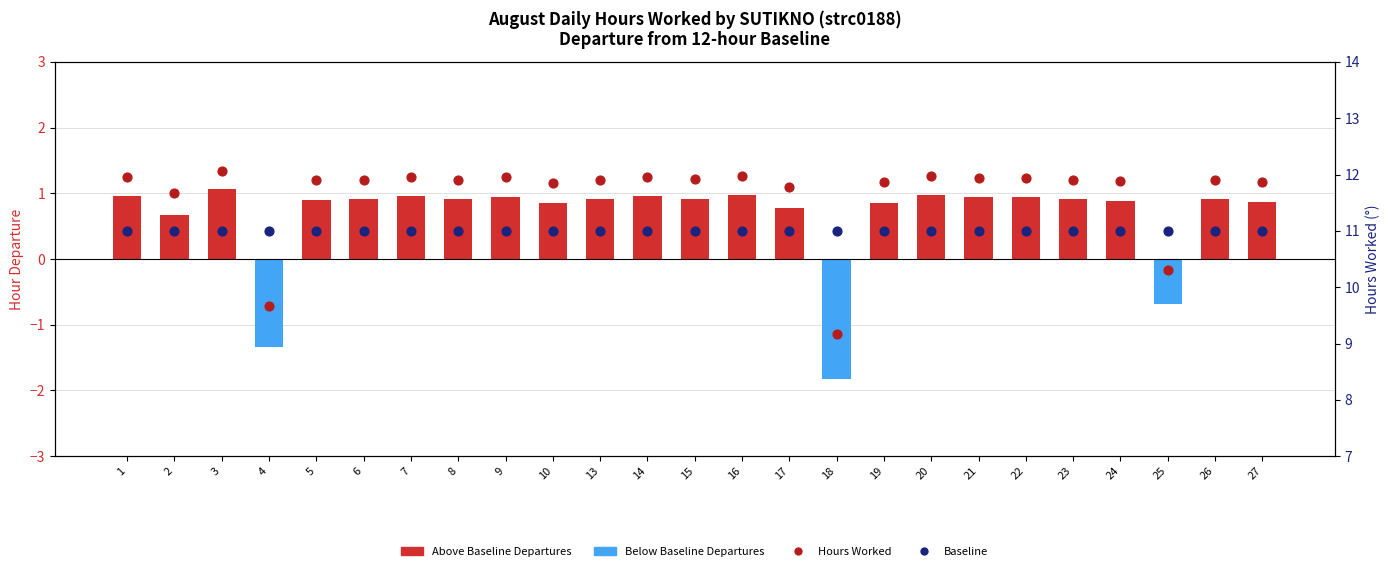

At which category is the sum across all series the highest?

3